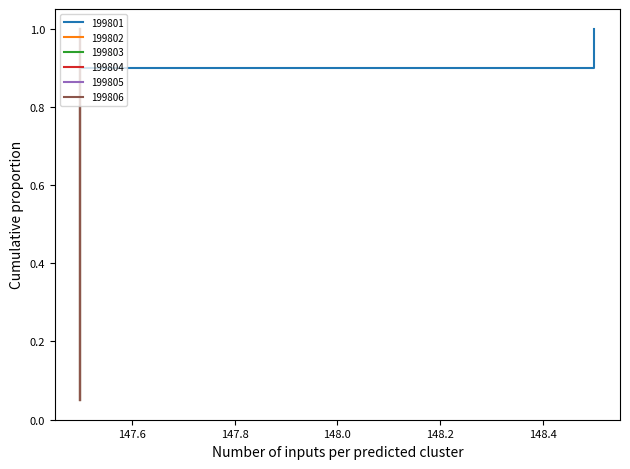

Between 1998/01/20 and 1998/01/21, which series saw the biggest shift?

199801